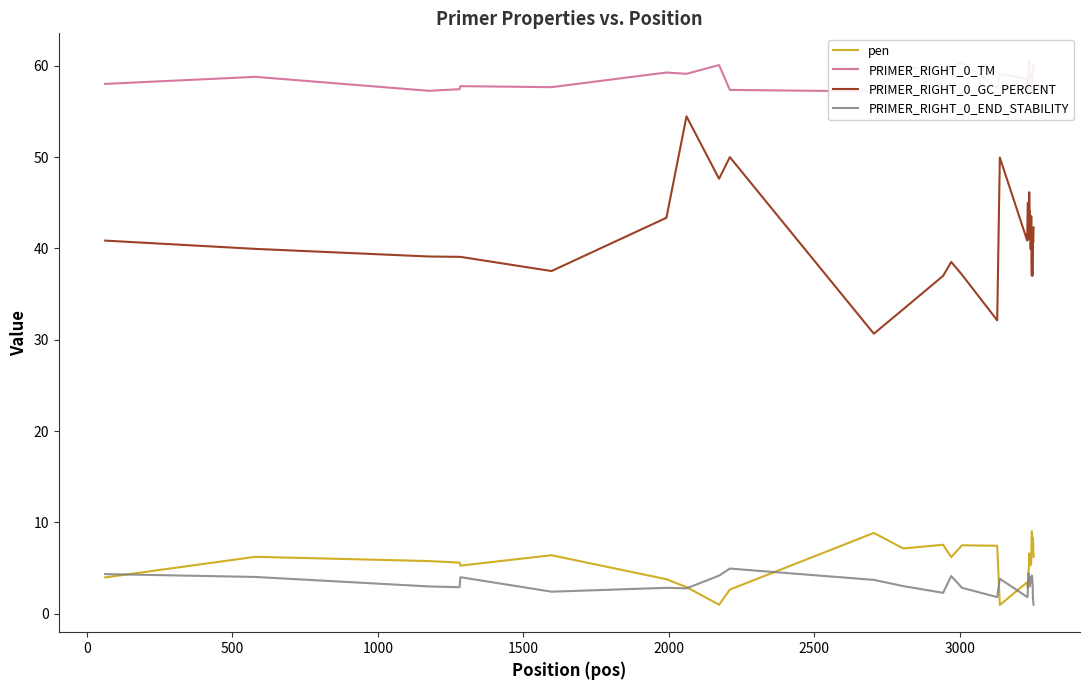

What is the average value of the PRIMER_RIGHT_0_GC_PERCENT series?

41.3